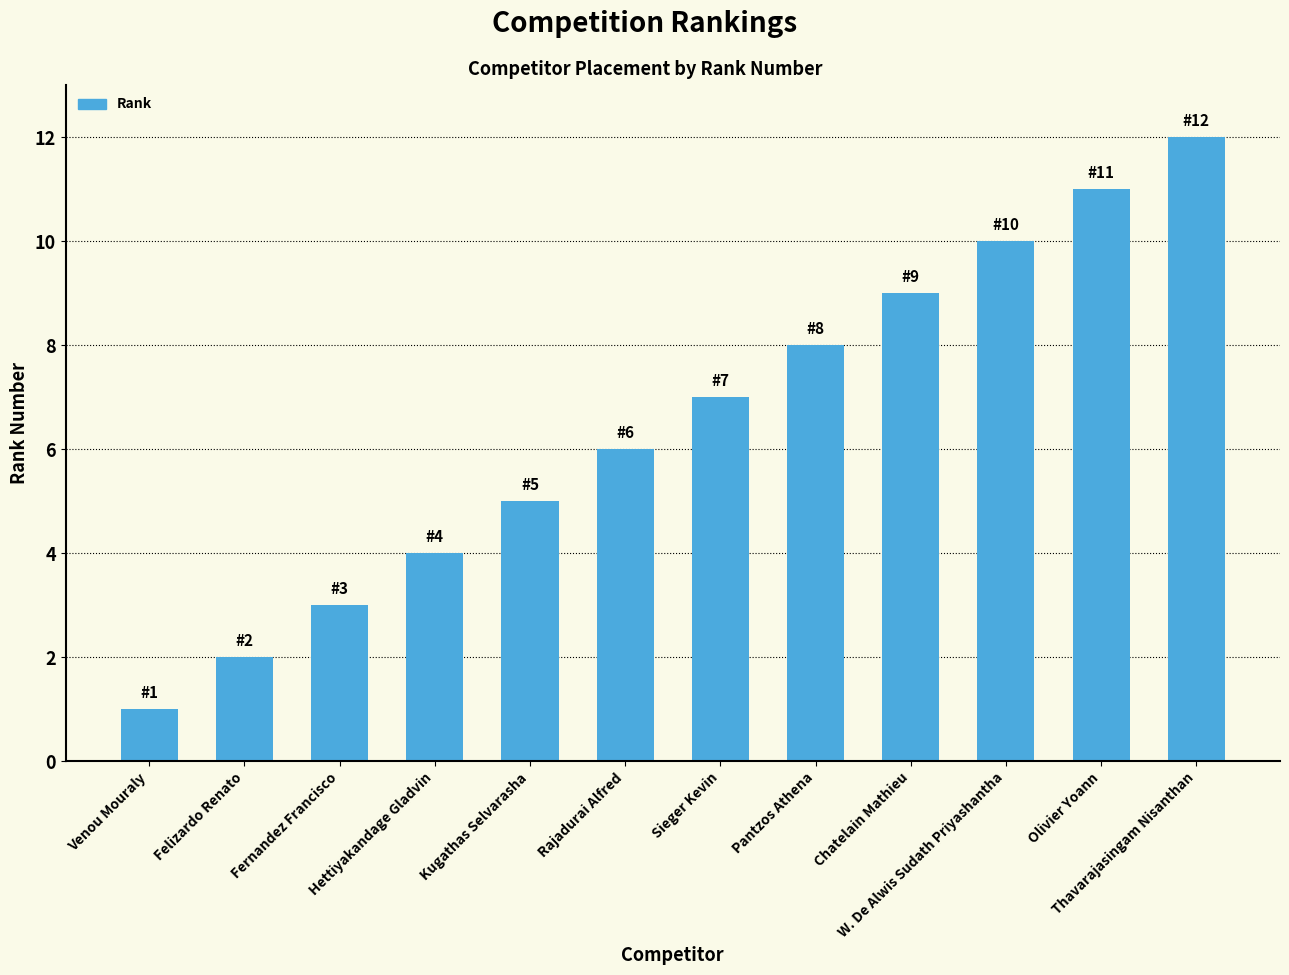

Rank the categories by value from lowest to highest.

Venou Mouraly, Felizardo Renato, Fernandez Francisco, Hettiyakandage Gladvin, Kugathas Selvarasha, Rajadurai Alfred, Sieger Kevin, Pantzos Athena, Chatelain Mathieu, W. De Alwis Sudath Priyashantha, Olivier Yoann, Thavarajasingam Nisanthan